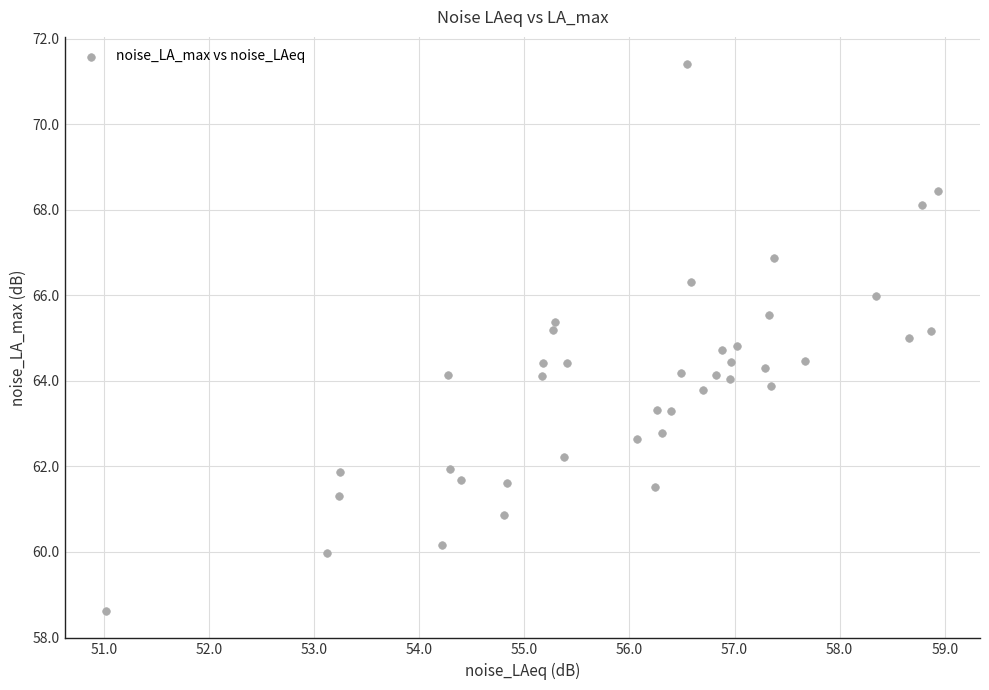

What is the range of X values (max minus min)?

7.9